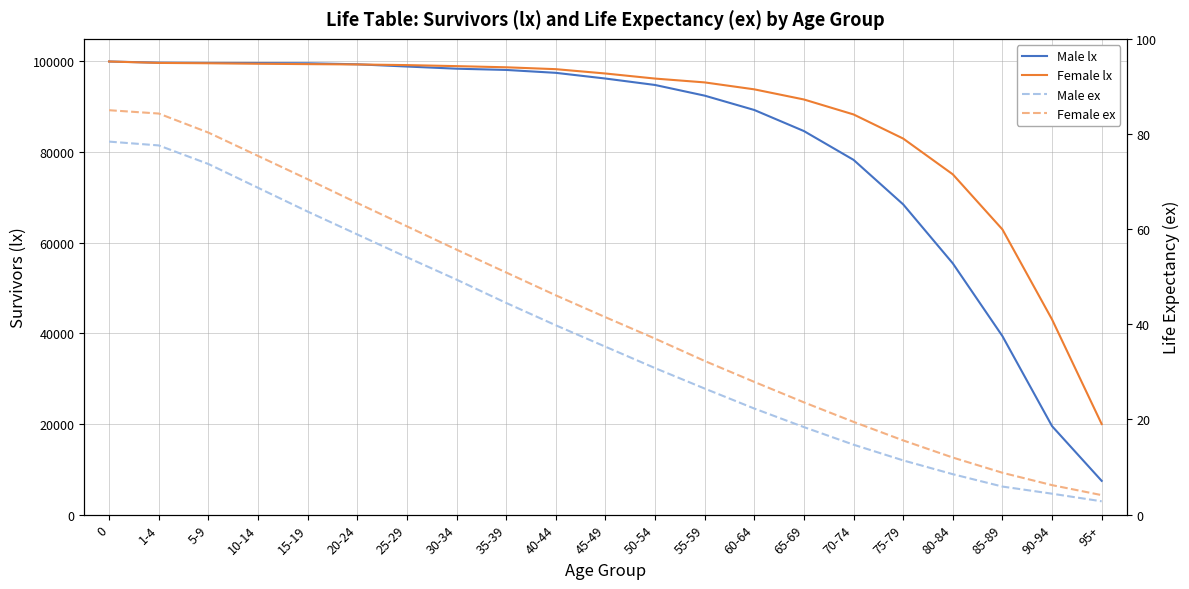

The value of Female ex at 60-64 is 41.3. True or false?

False